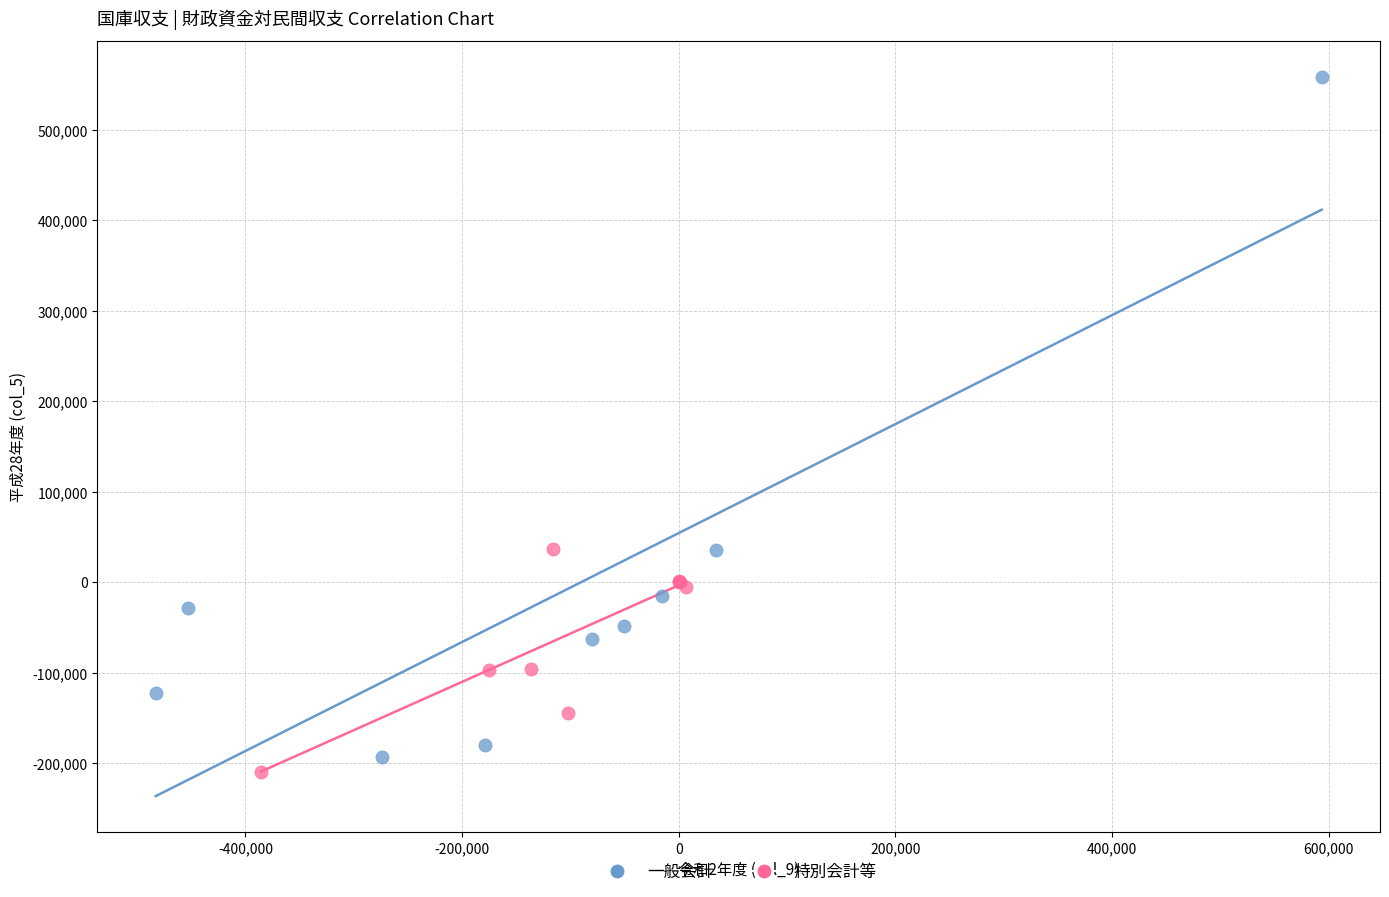

Which series has the widest spread of Y values?

一般会計